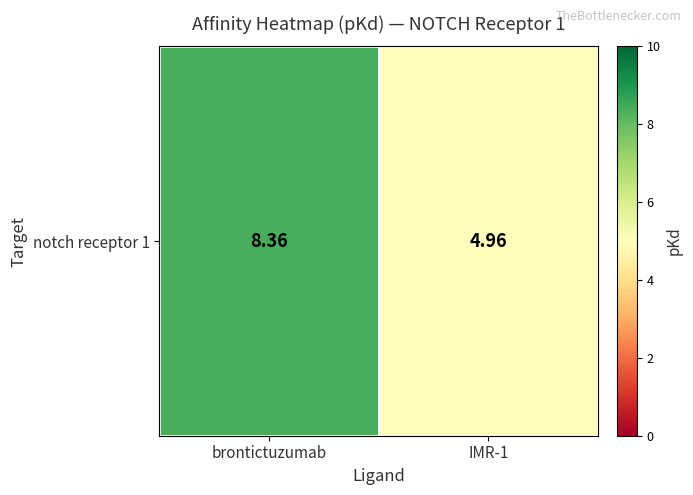

What is the sum of the values at IMR-1 and brontictuzumab?

13.3